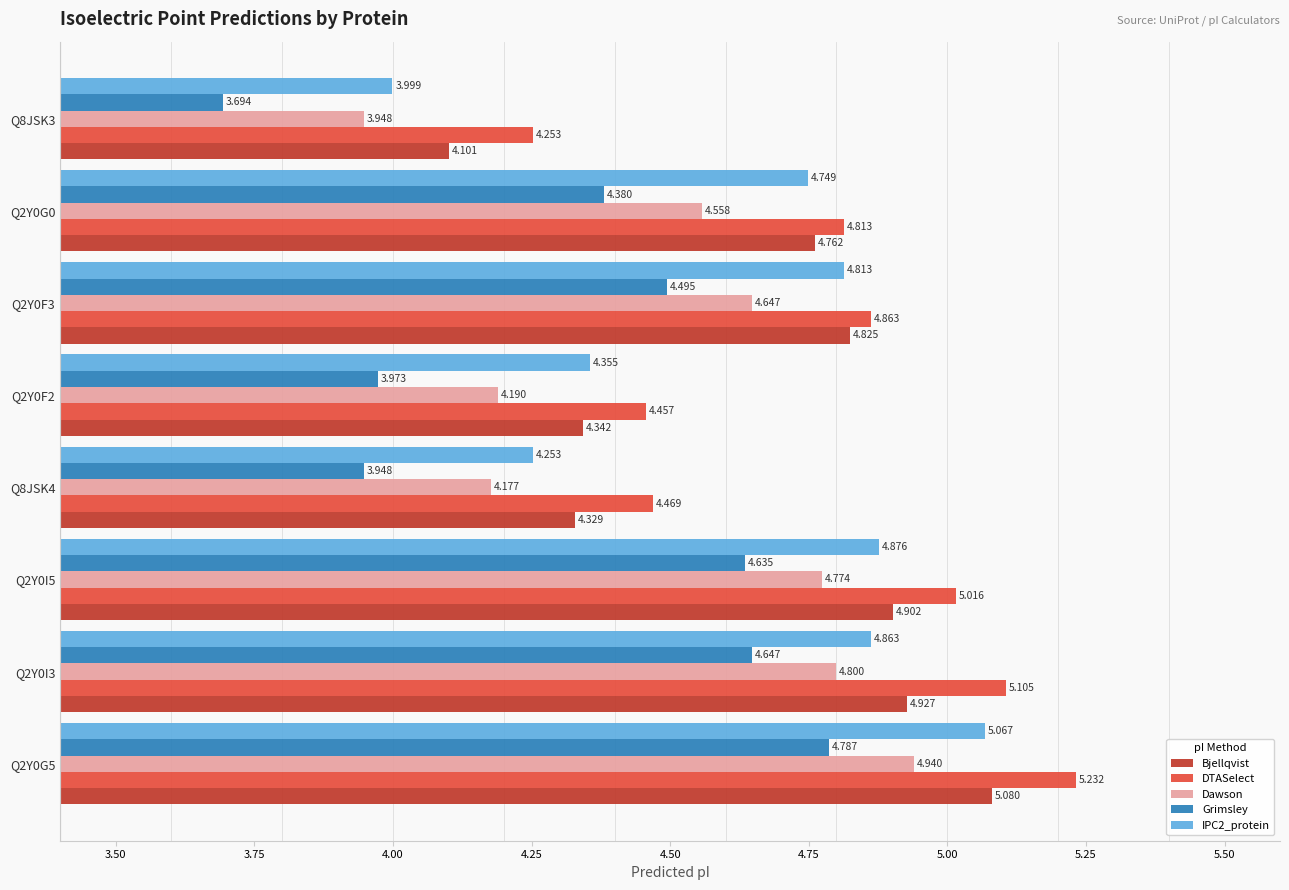

List the series in order of their peak value, highest first.

DTASelect, Bjellqvist, IPC2_protein, Dawson, Grimsley